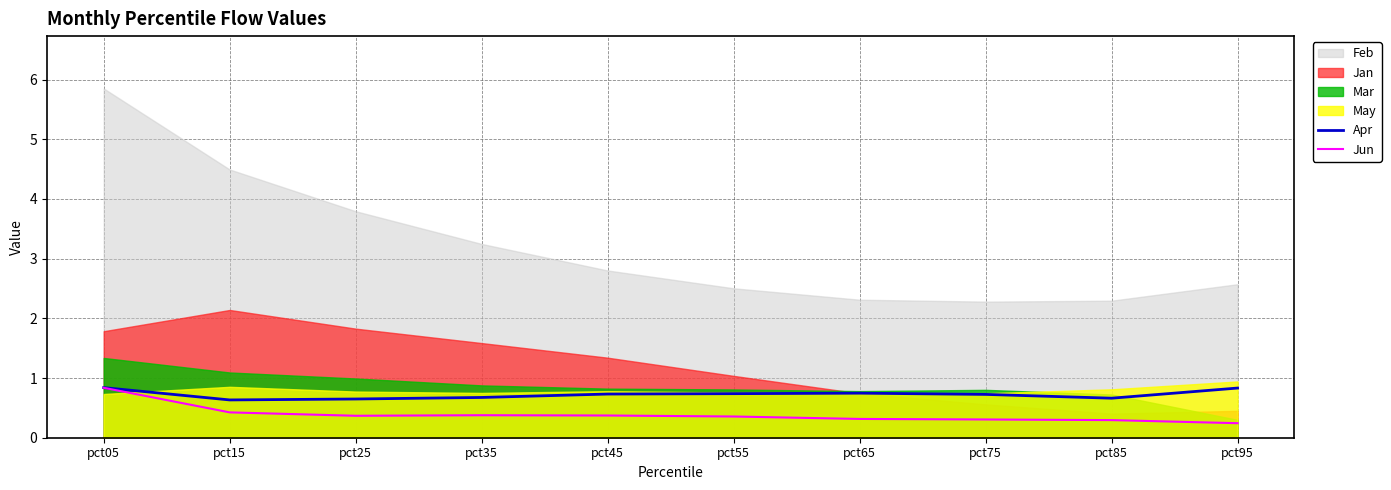

Is the value of Apr at pct35 greater than the value of Jun at pct45?

Yes